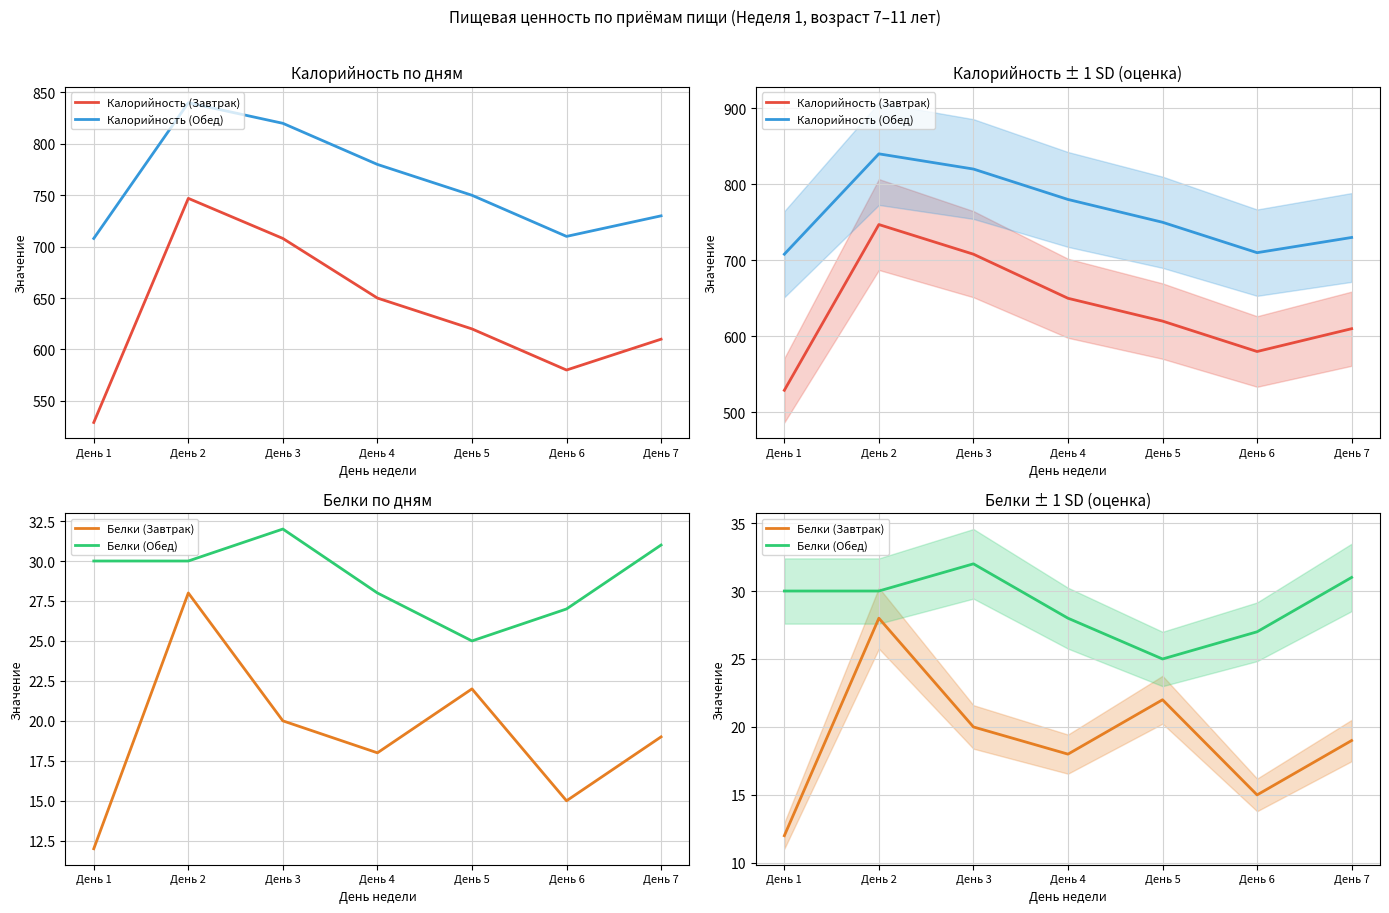

True or false: Калорийность (Завтрак) and Белки (Обед) cross at least once.

False